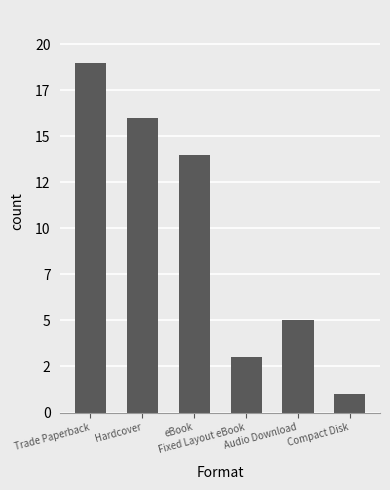

What is the sum of the values at eBook and Compact Disk?

15